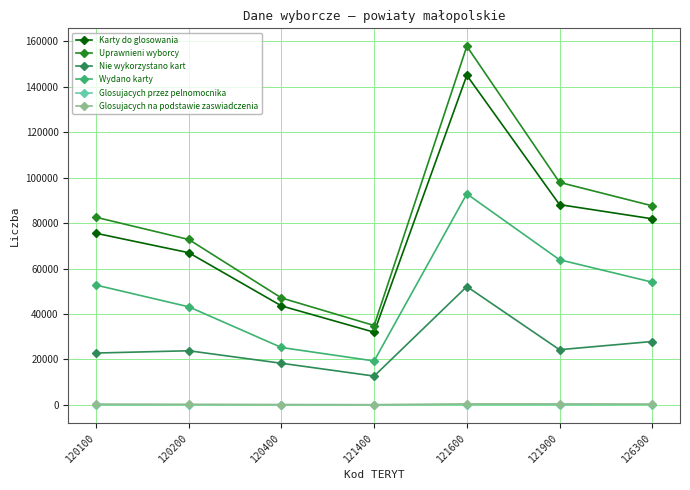

Which series has the largest range (max minus min)?

Uprawnieni wyborcy